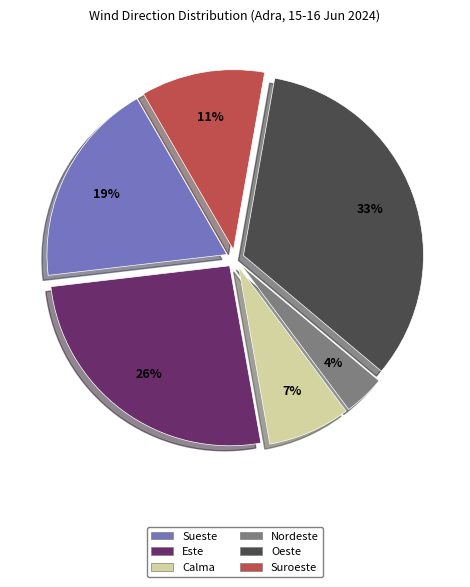

Which category has the biggest portion of the pie?

Oeste